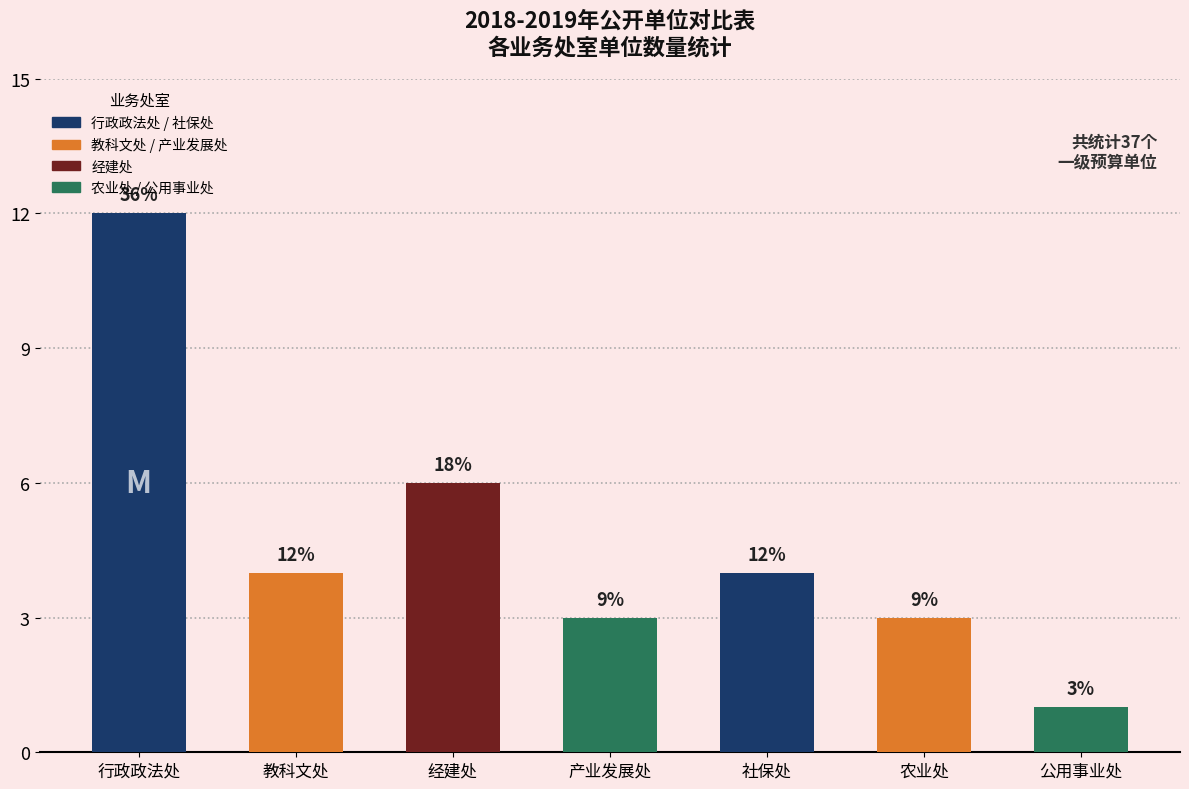

How many bars are there in total?

7